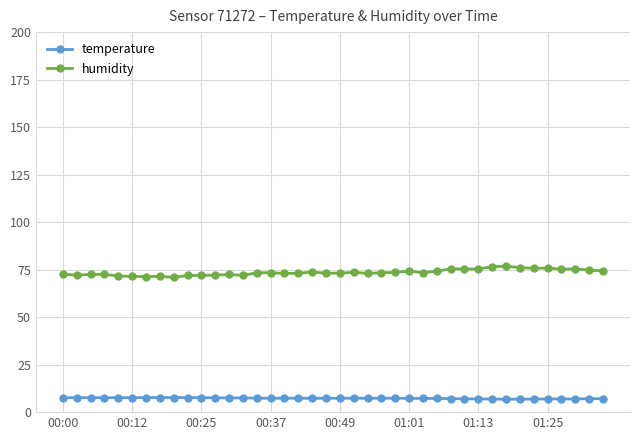

Which series has the largest range (max minus min)?

humidity